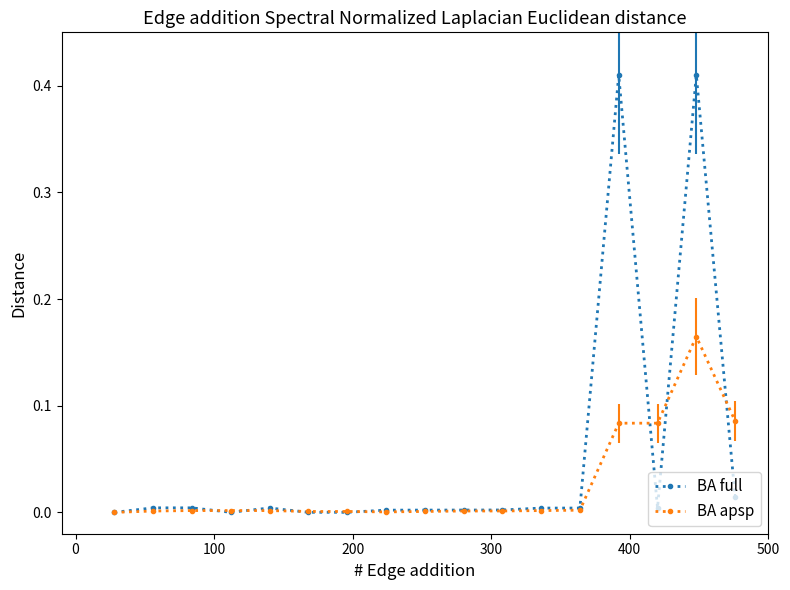

Rank the series by their average value, from lowest to highest.

BA apsp, BA full